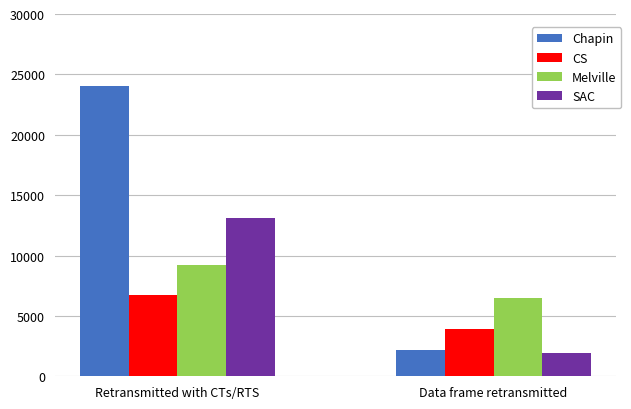

At which category does the chart reach its peak across all series?

Retransmitted with CTs/RTS